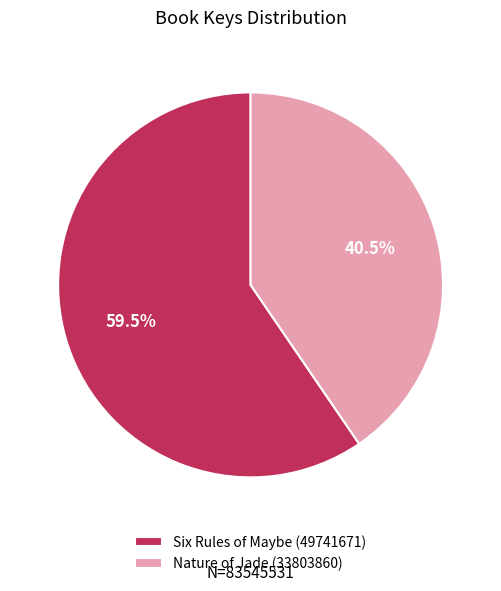

Combined, do Six Rules of Maybe (49741671) and Nature of Jade (33803860) account for over 50%?

Yes